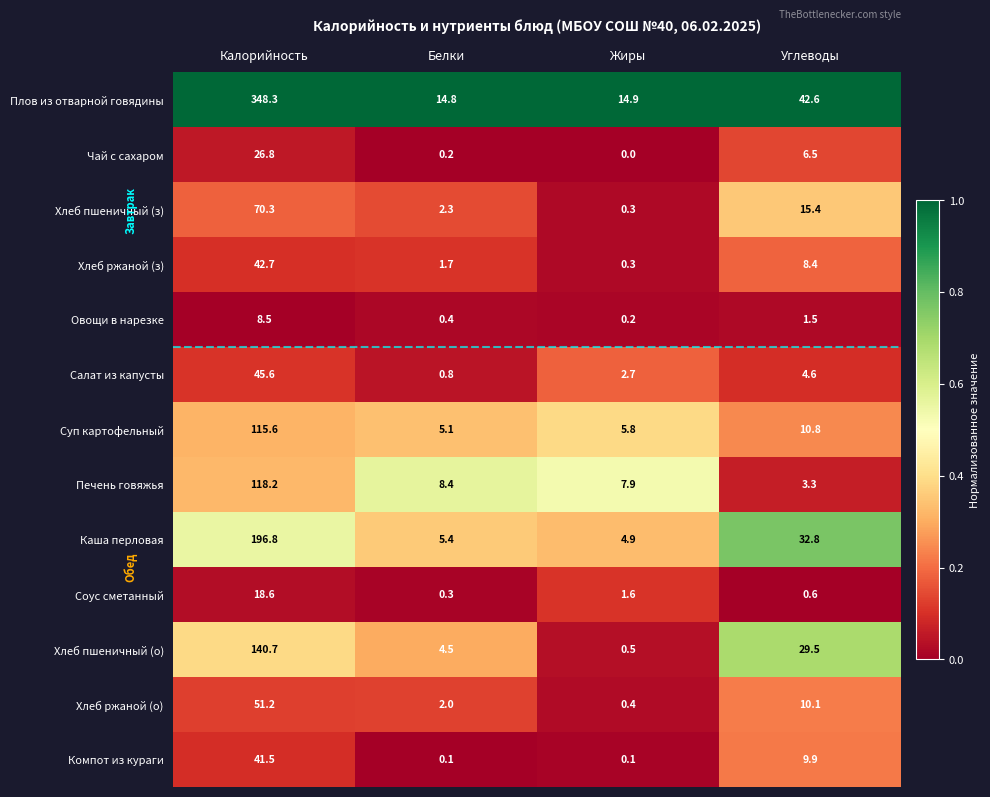

What is the total value across all series at Жиры?

39.6